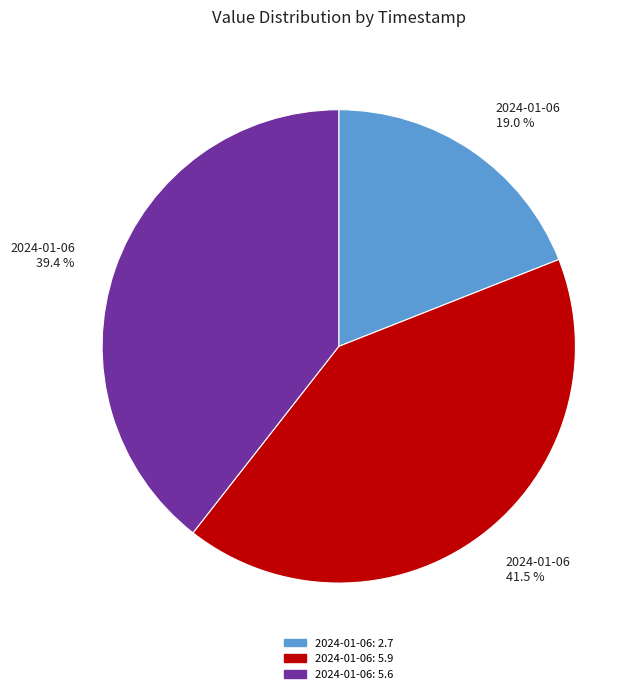

Is there any slice that represents more than half of the pie?

No